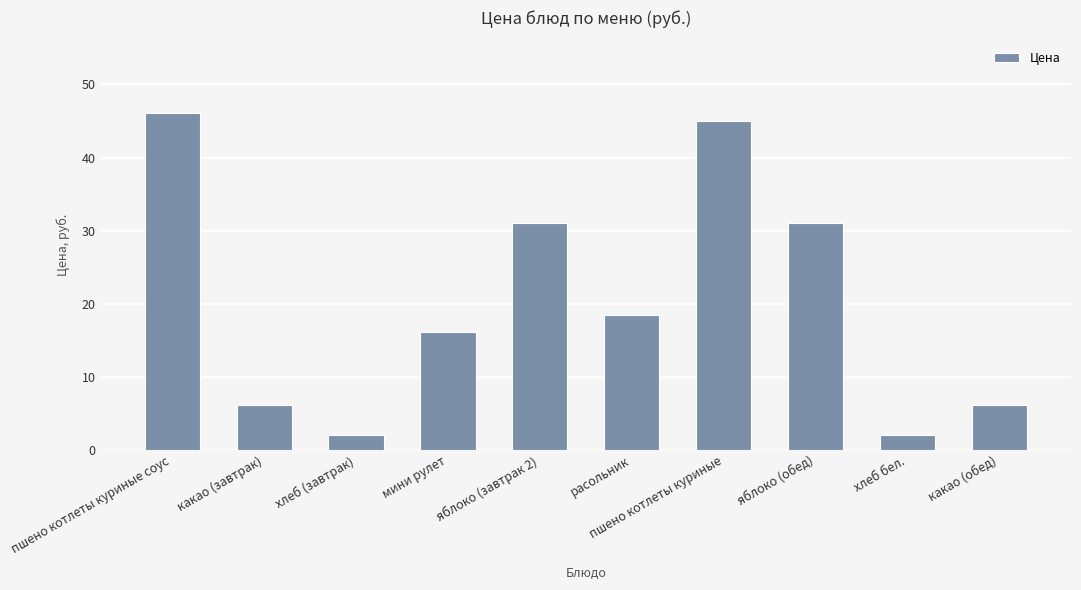

How many series are shown in this chart?

1